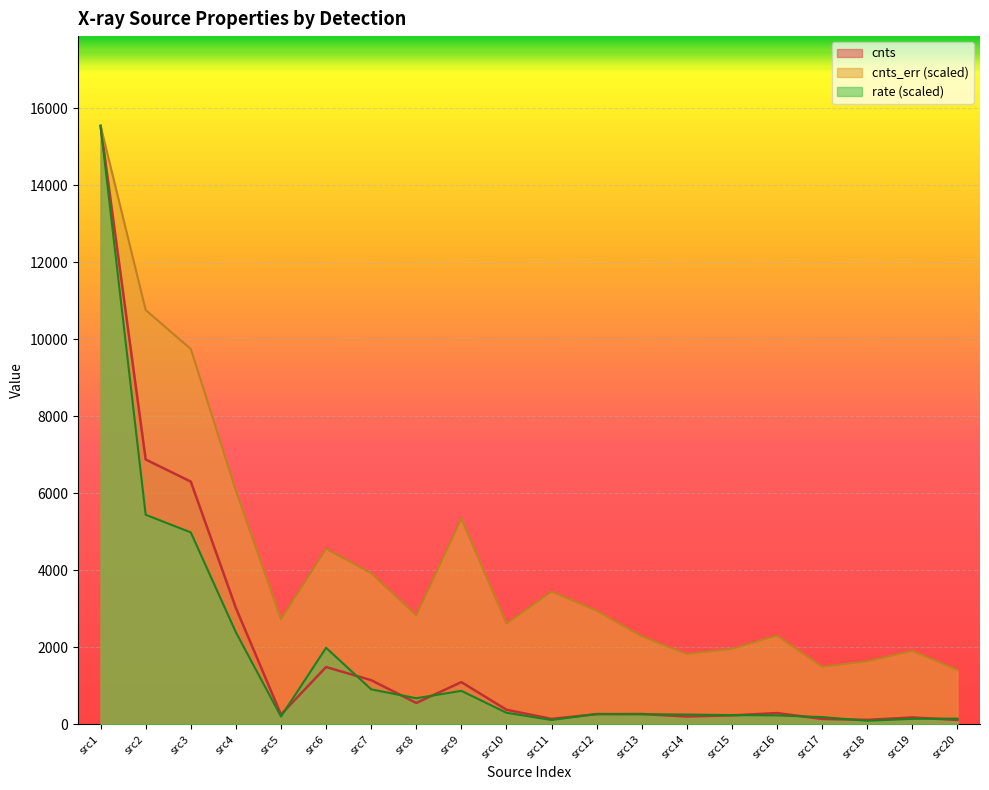

At which category does cnts reach its first local valley?

src5